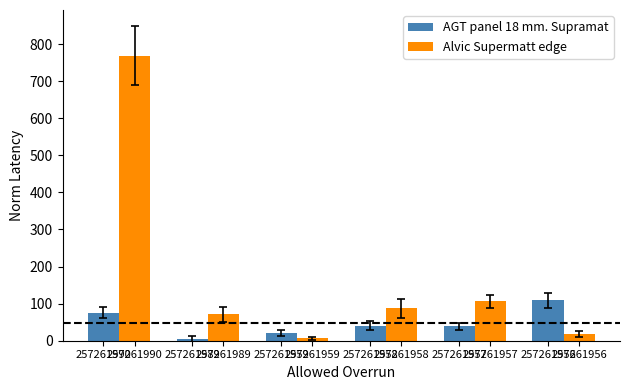

What is the smallest value displayed?

4